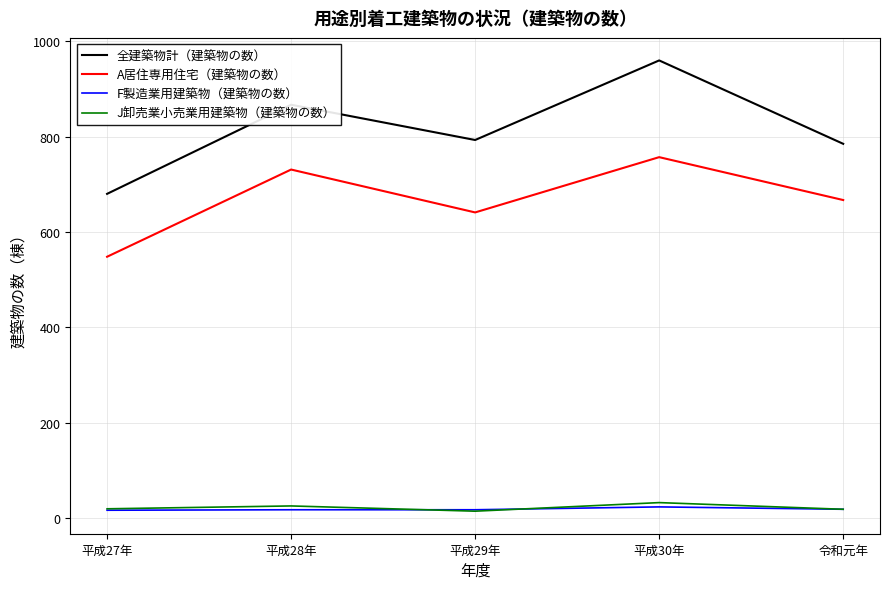

Between 平成28年 and 令和元年, which series saw the biggest shift?

全建築物計（建築物の数）